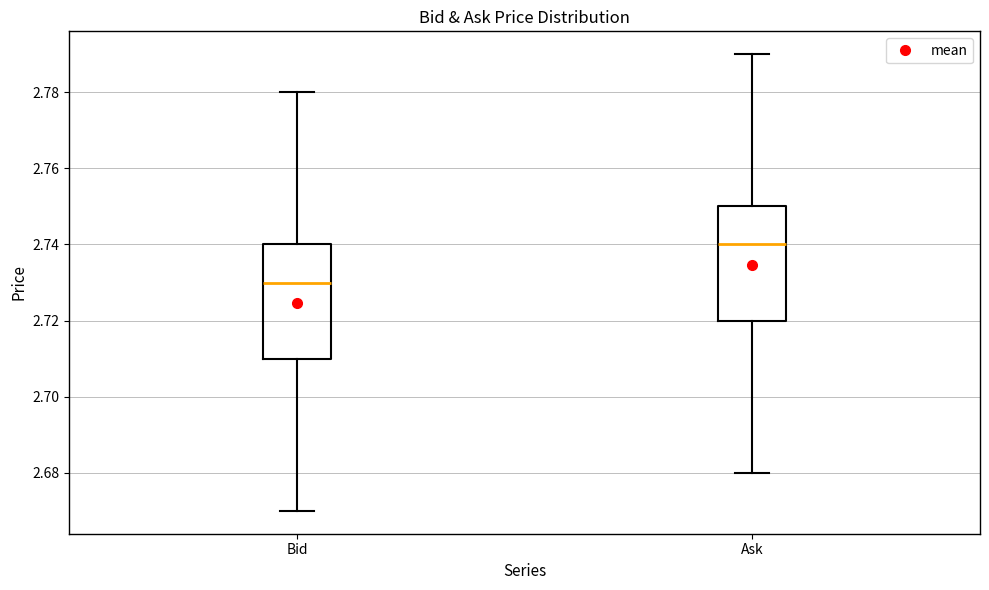

Which box's median line is the lowest?

Bid